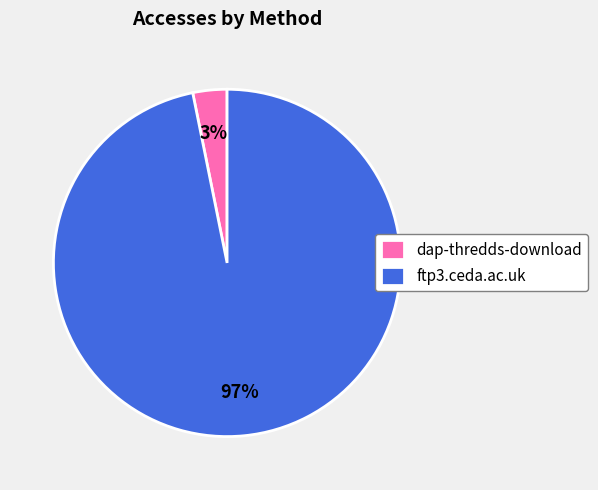

Does any single category account for the majority?

Yes